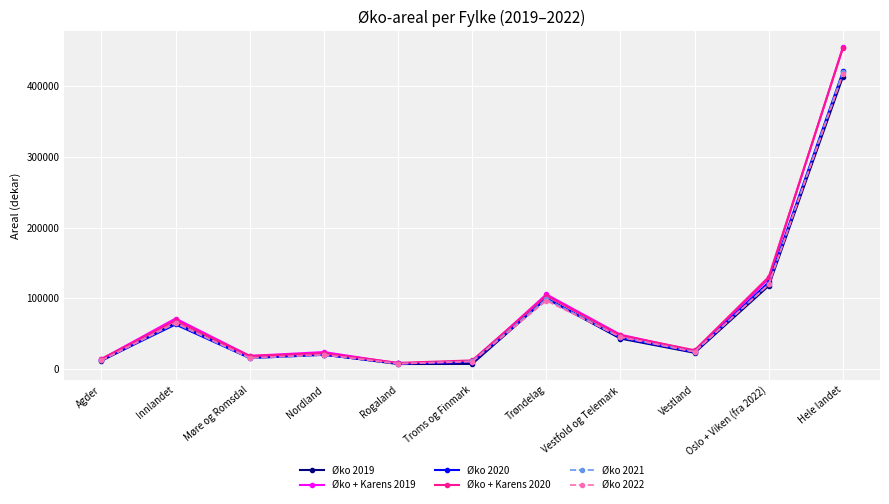

Does the chart have visible grid lines?

Yes